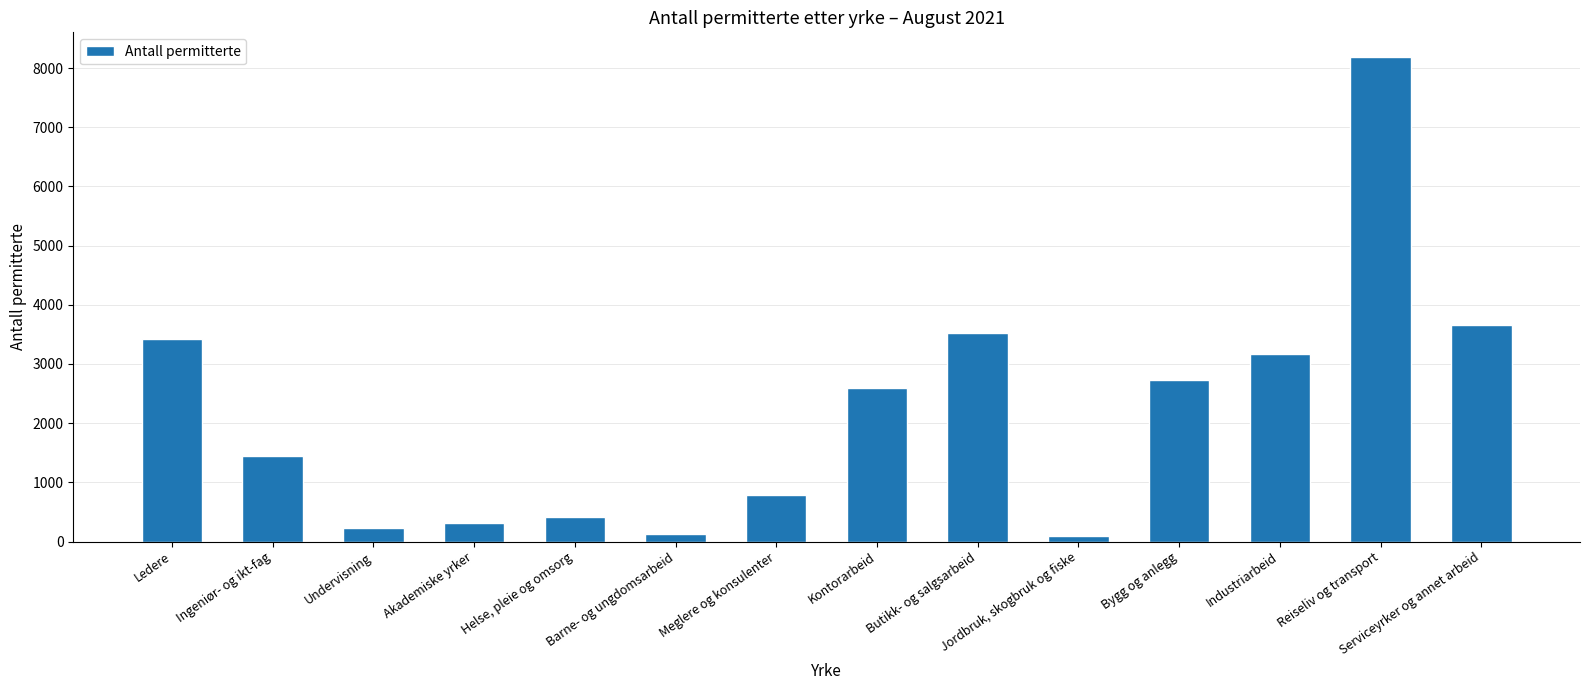

At which category does the chart reach its peak across all series?

Reiseliv og transport